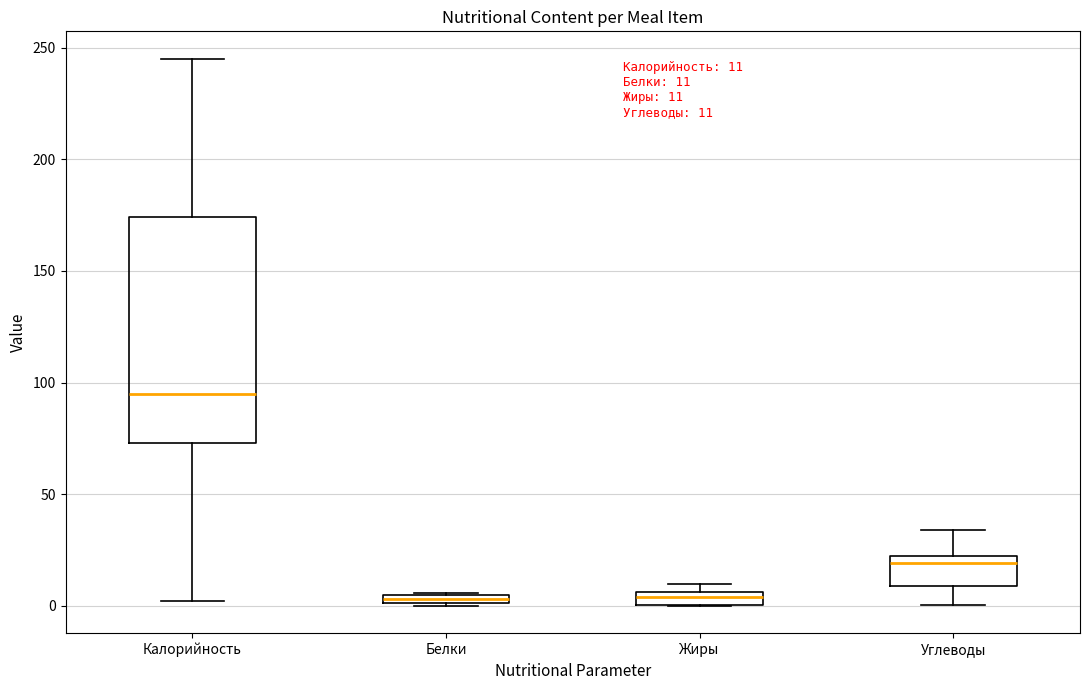

Which box is the tallest, from its lower edge to its upper edge?

Калорийность